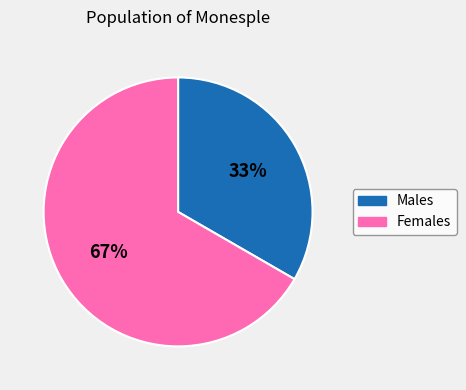

To the nearest percent, what is the average slice percentage?

50%